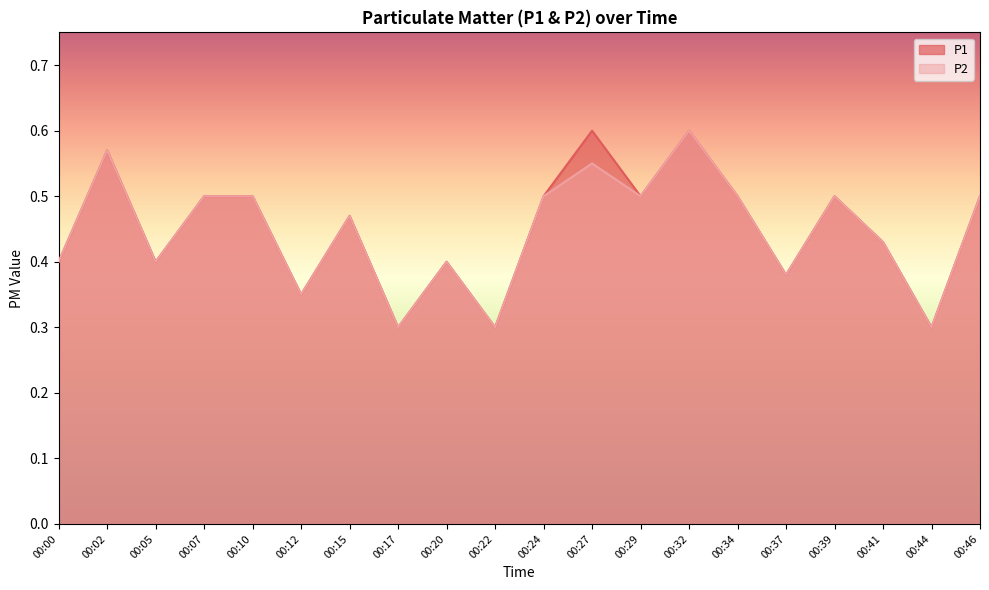

Reading left to right, list all the values displayed in this chart.

P1: 0.4	0.6	0.4	0.5	0.5	0.3	0.5	0.3	0.4	0.3	0.5	0.6	0.5	0.6	0.5	0.4	0.5	0.4	0.3	0.5
P2: 0.4	0.6	0.4	0.5	0.5	0.3	0.5	0.3	0.4	0.3	0.5	0.6	0.5	0.6	0.5	0.4	0.5	0.4	0.3	0.5